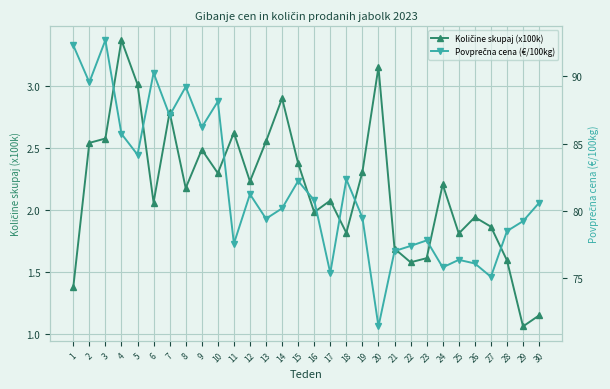

What is the smallest value displayed?

1.1